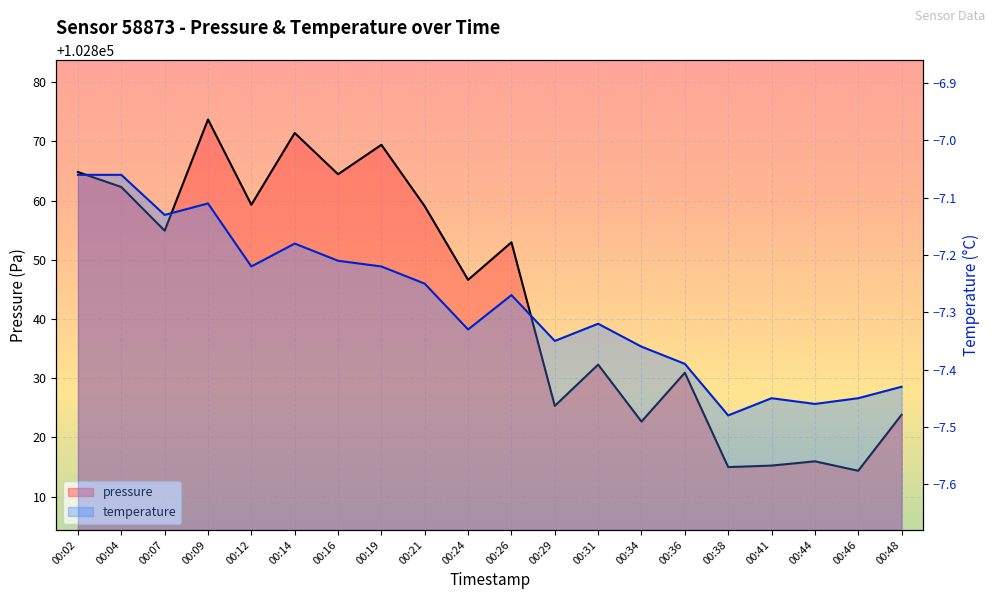

At which category is the sum across all series the highest?

00:09